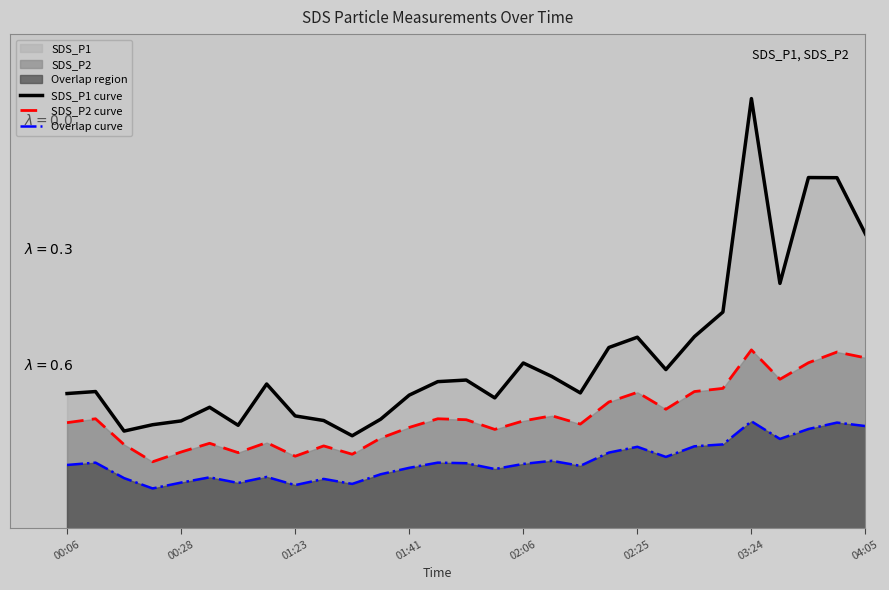

How many data points in SDS_P2 curve are above 13?

17